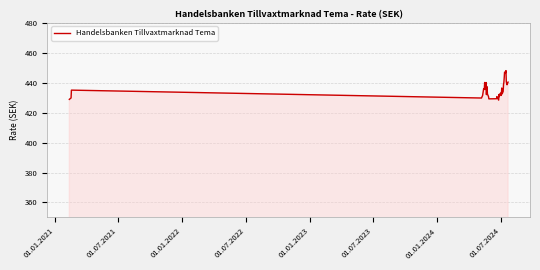

Does the chart display data point markers on the line(s)?

No